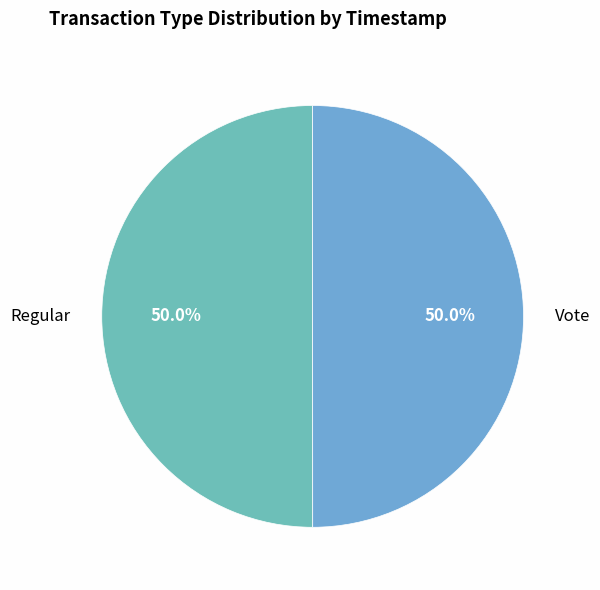

What percentage is the Regular slice, to the nearest percent?

50%